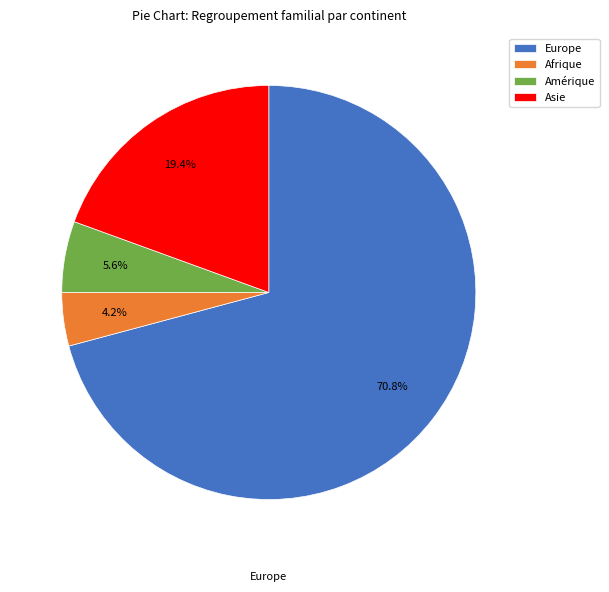

What is the largest slice in the pie chart?

Europe